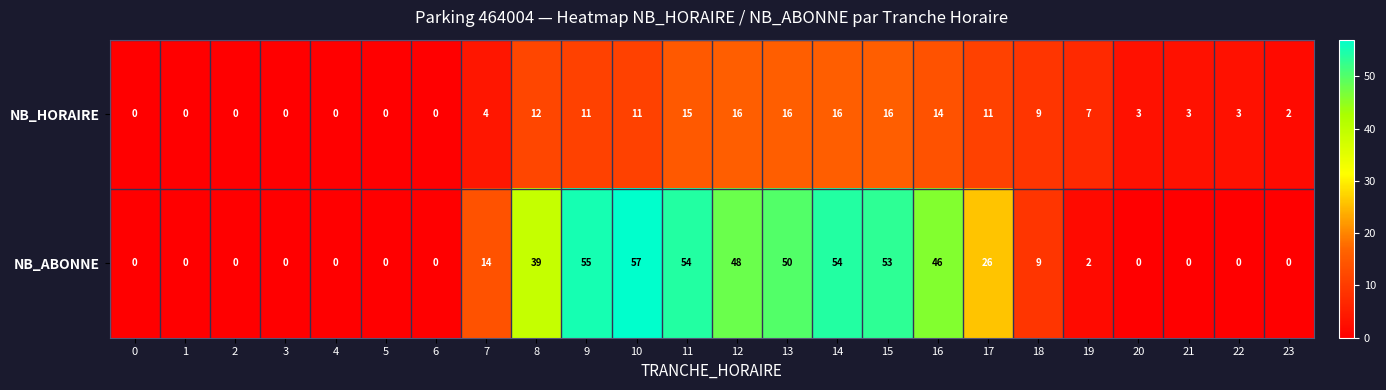

How many distinct data groups are displayed?

2